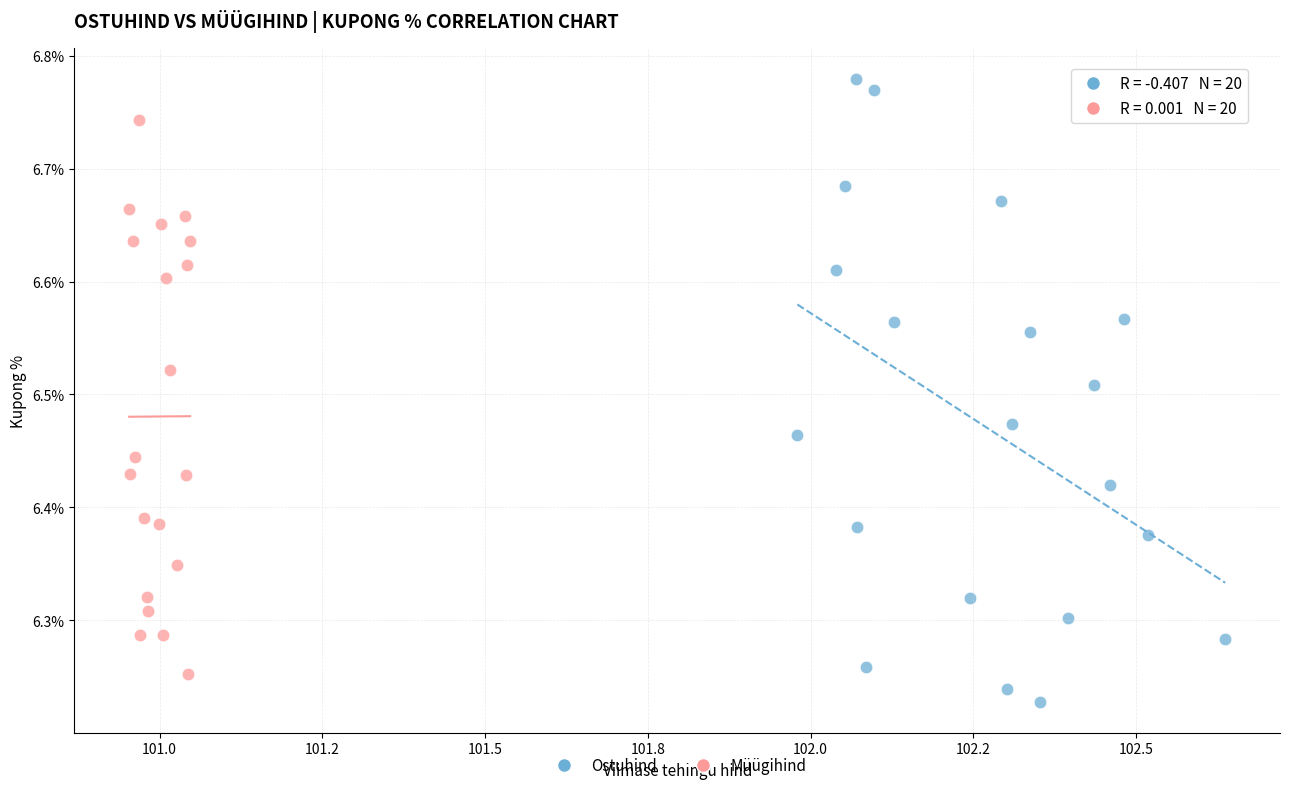

Which series has the largest Y range (max minus min)?

Ostuhind